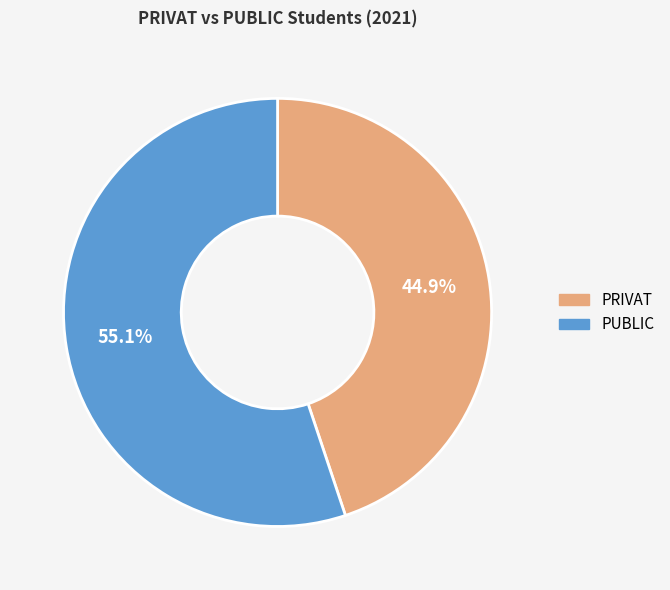

Count the number of slices in the pie.

2